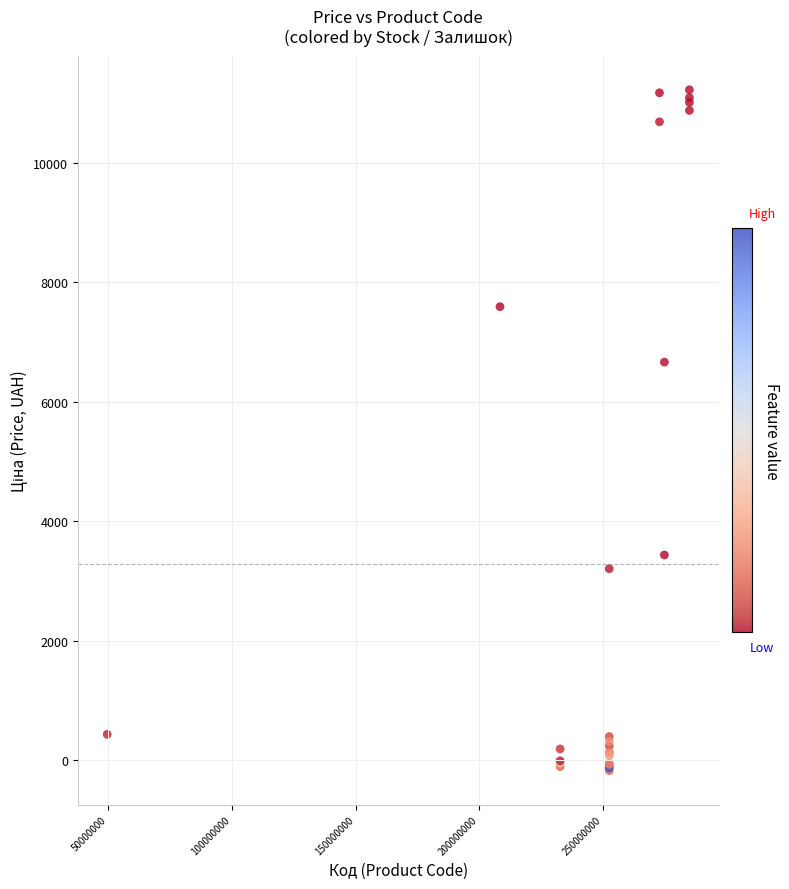

What Y value in the scatter plot is closest to 5523?

6663.0